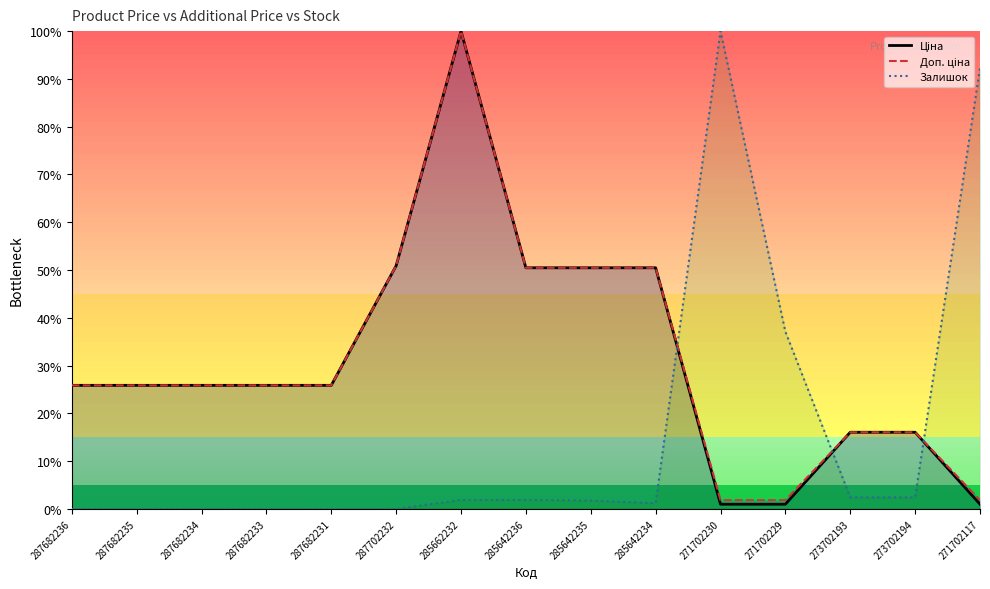

Where does the Доп. ціна series first go above 25?

287682236